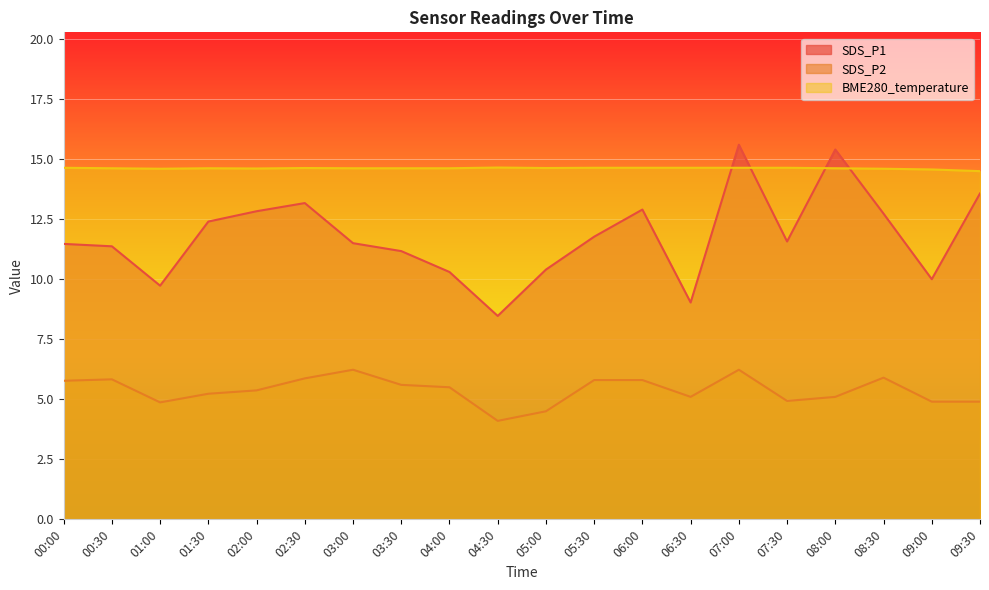

Where is SDS_P1 nearest to the value 12?

05:30